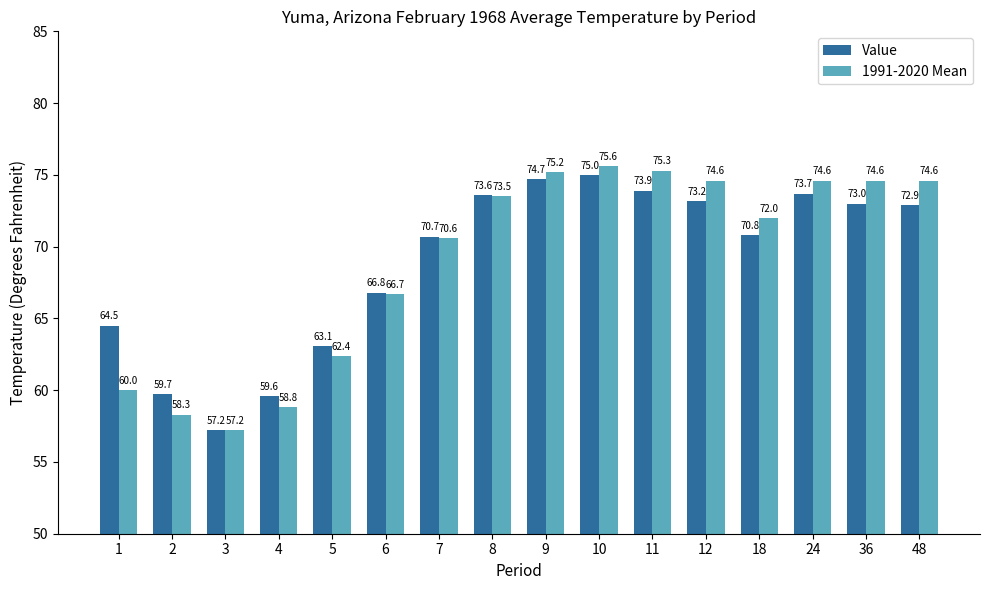

What value does the 1991-2020 Mean series have at 36?

74.6